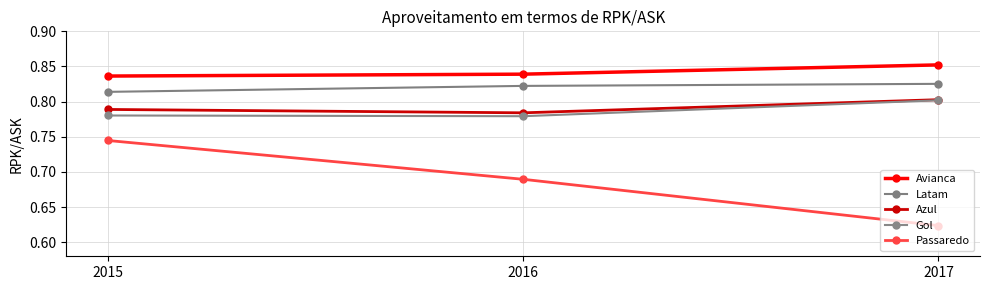

Count the number of data series in this chart.

5